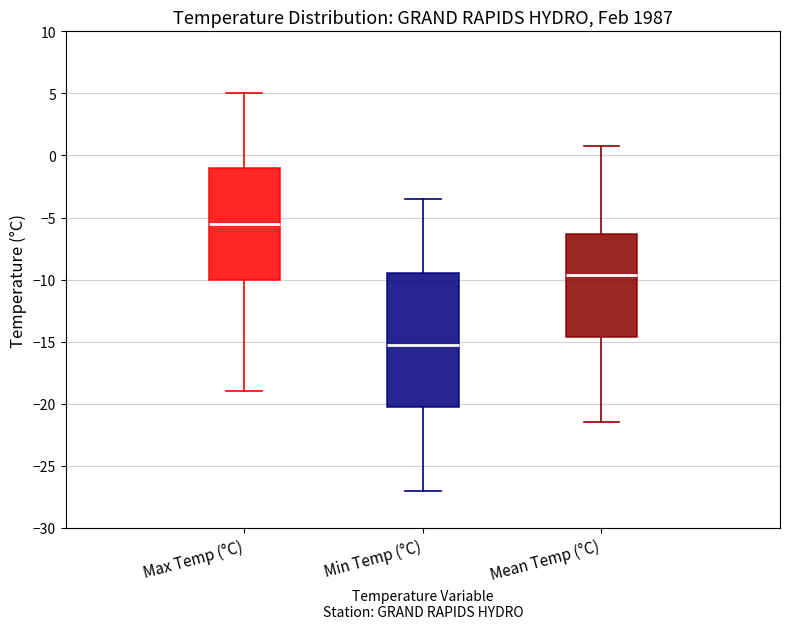

Which box's median line is the highest?

Max Temp (°C)